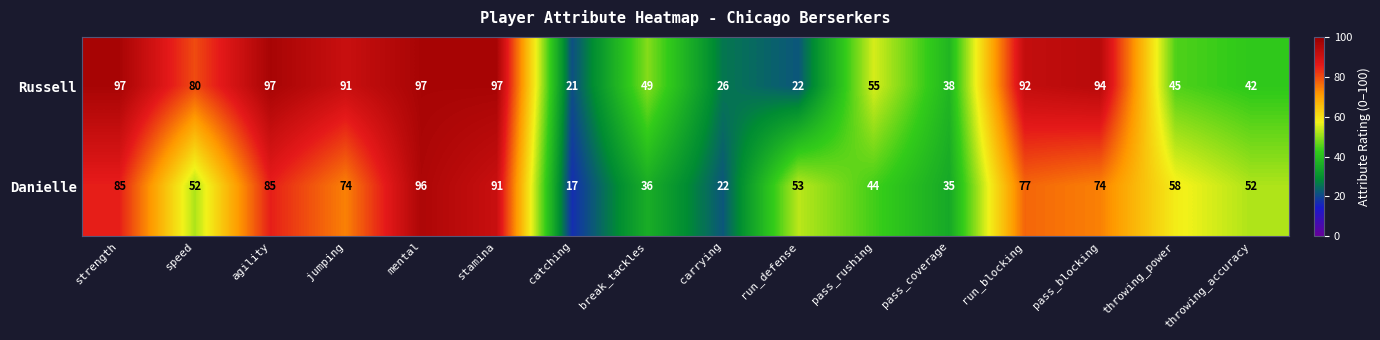

What is the sum of the Danielle values at mental and run_blocking?

173